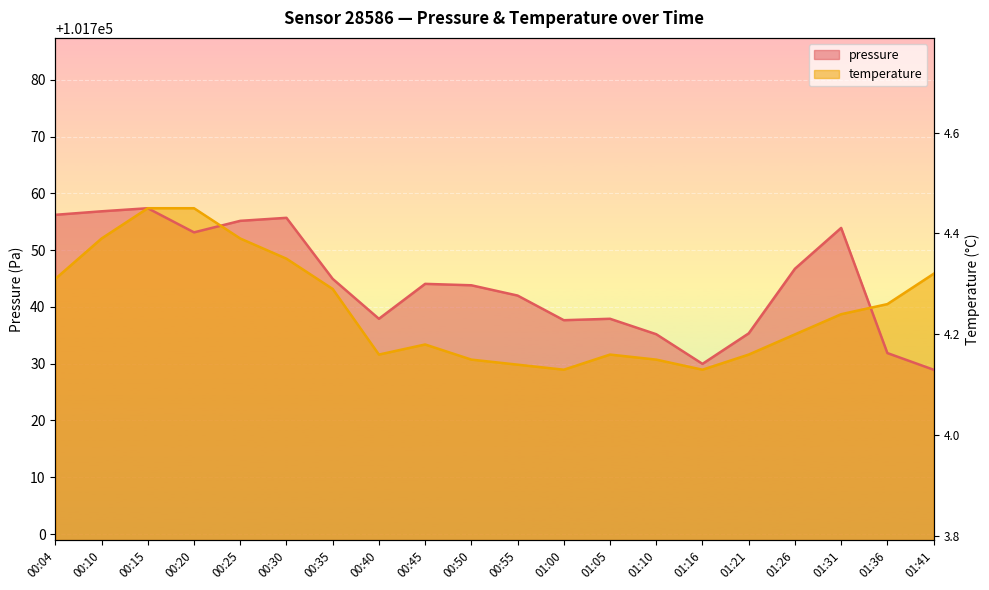

Which has a higher value, 01:00 or 01:36?

01:00